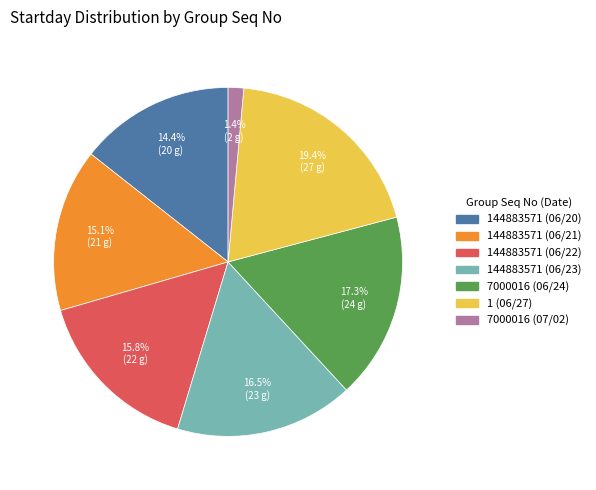

What percentage is the 144883571 (06/22) slice, to the nearest percent?

16%